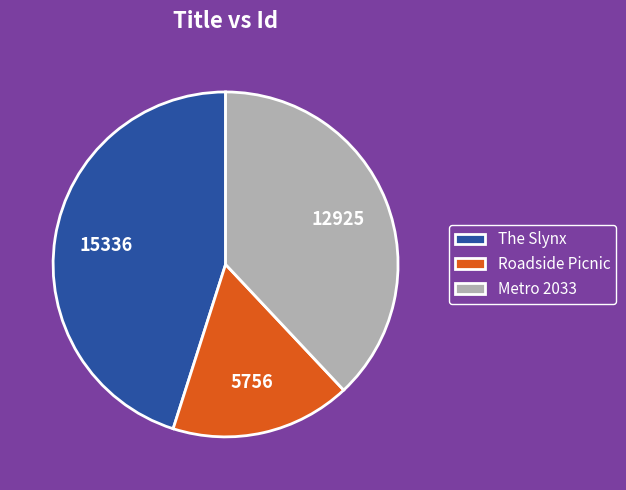

The Roadside Picnic slice represents 17% of the pie. True or false?

True